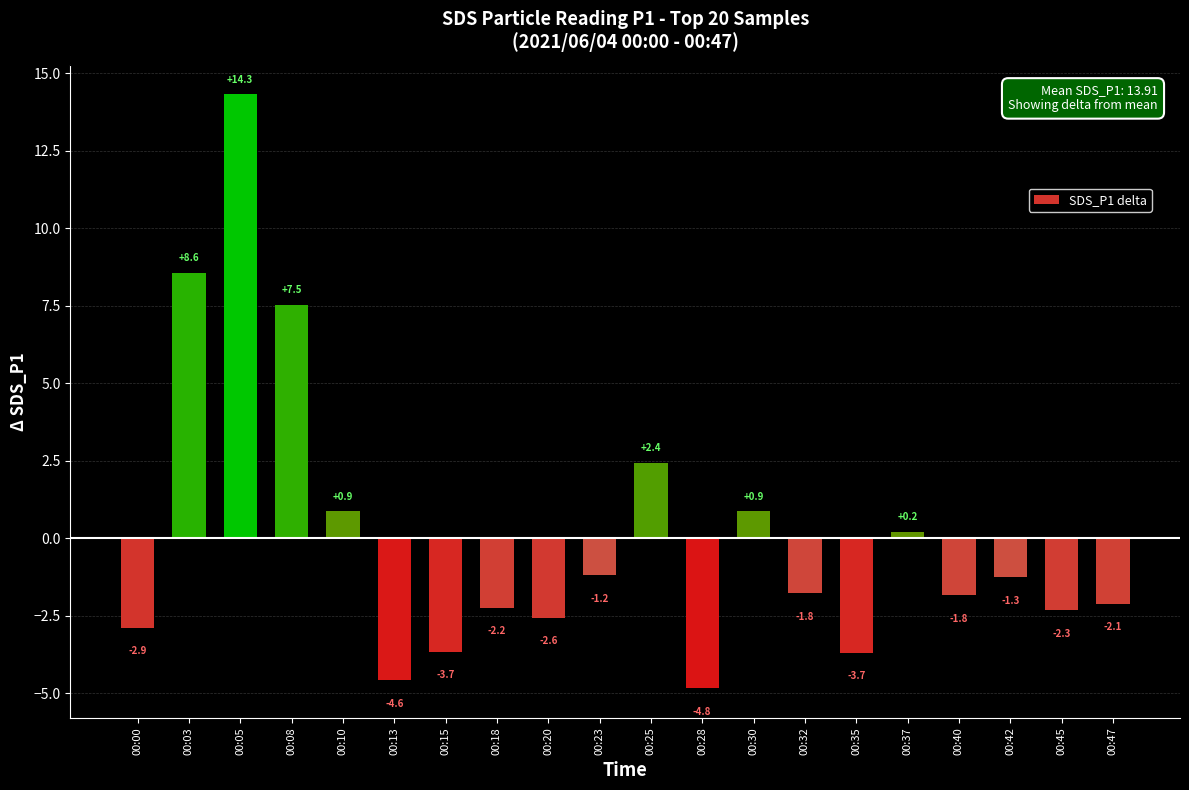

Where does the data first go above -1?

00:03